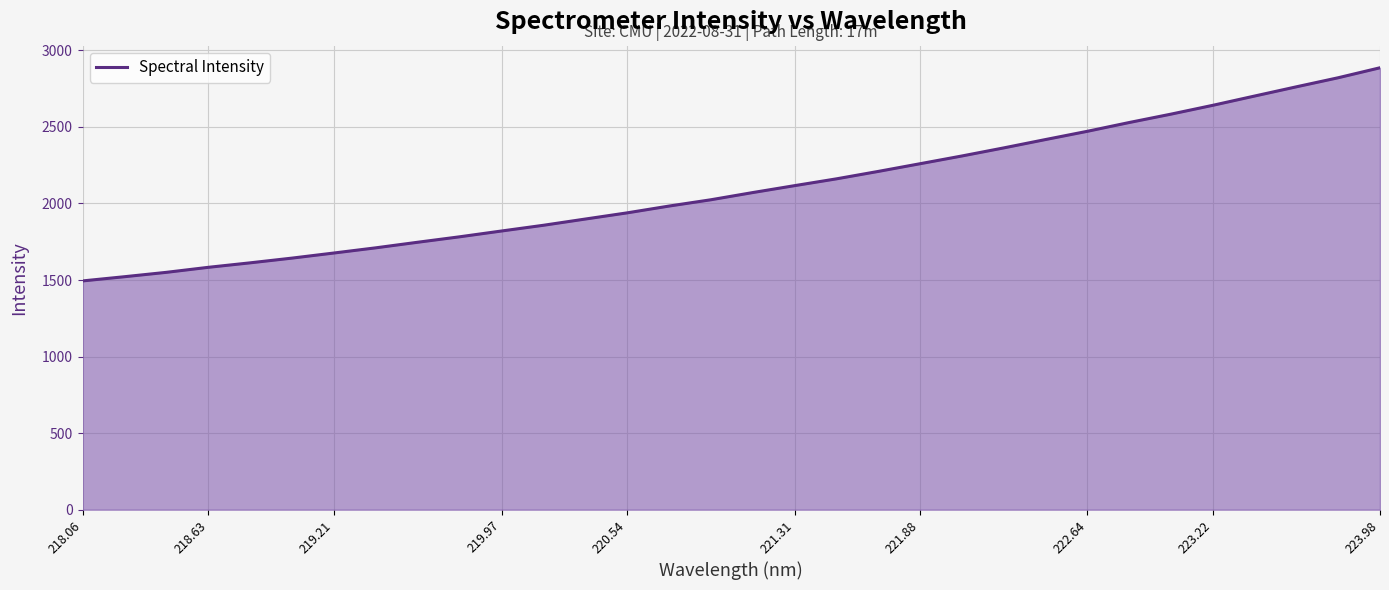

What is the difference between the maximum and minimum values?

1392.0